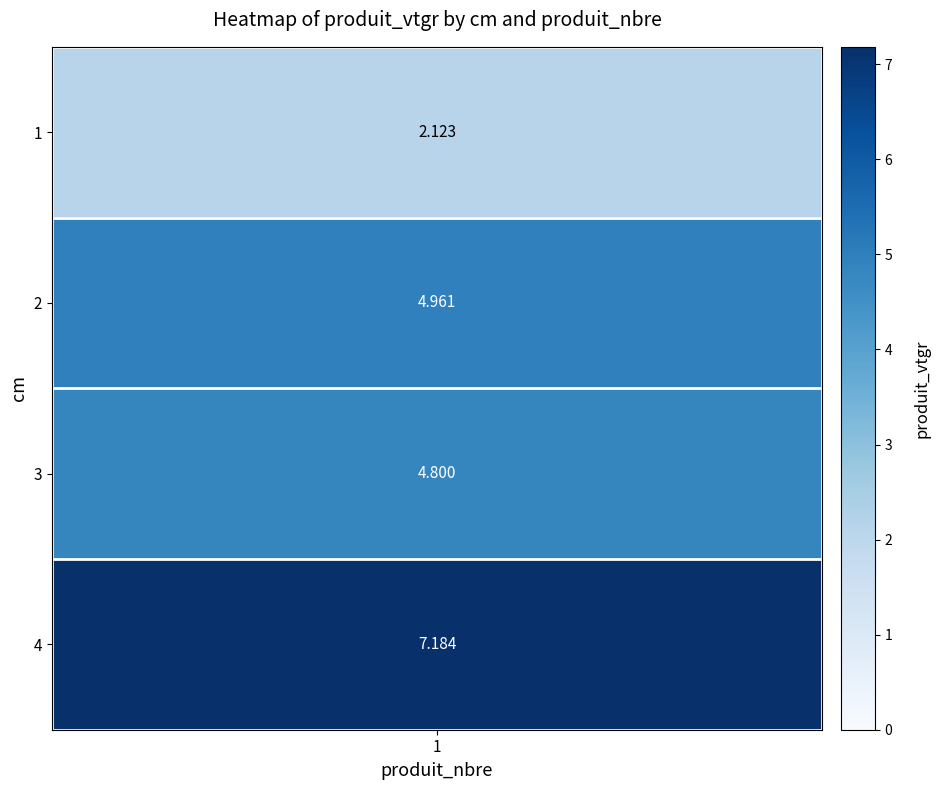

What is the difference between the maximum and second lowest values?

2.4